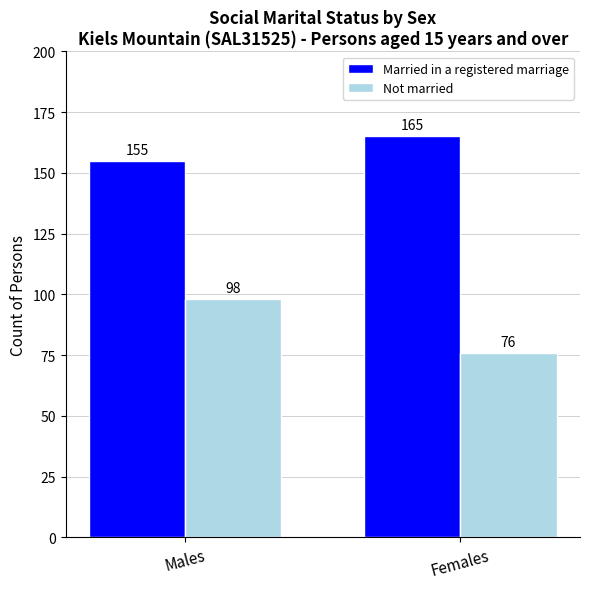

Reading left to right, what are all the values shown in this chart?

Married in a registered marriage: Males=155	Females=165
Not married: Males=98	Females=76